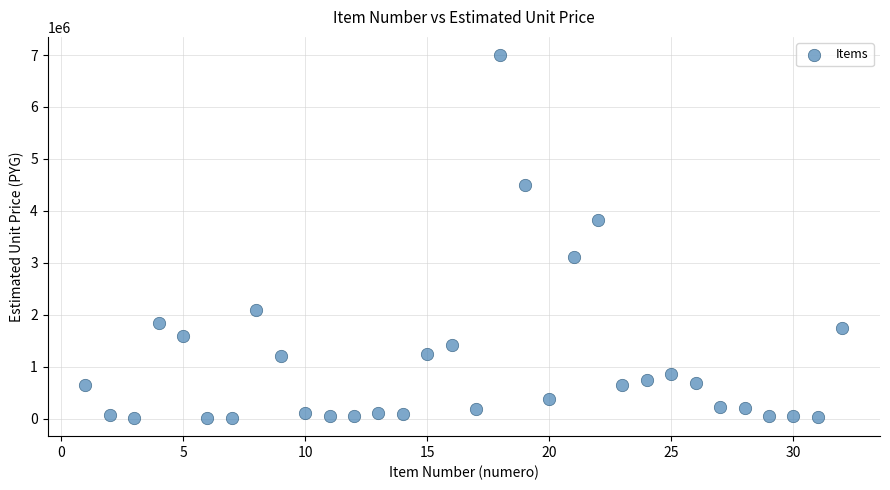

What is the range of Y values (max minus min)?

6986367